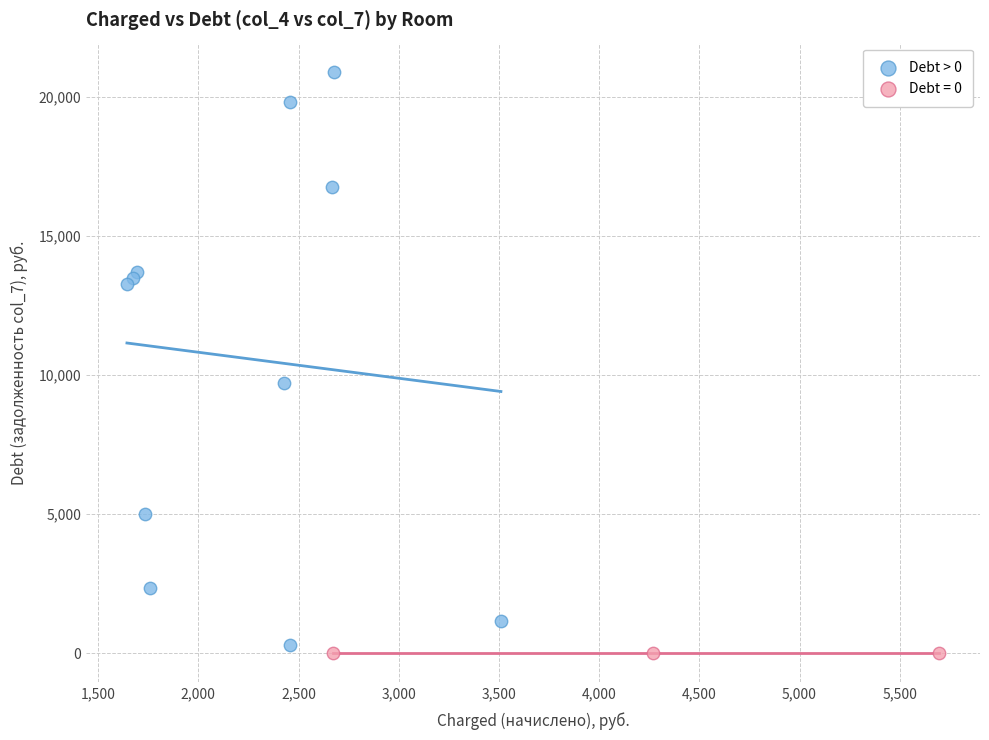

Which series reaches the maximum Y coordinate?

Debt > 0